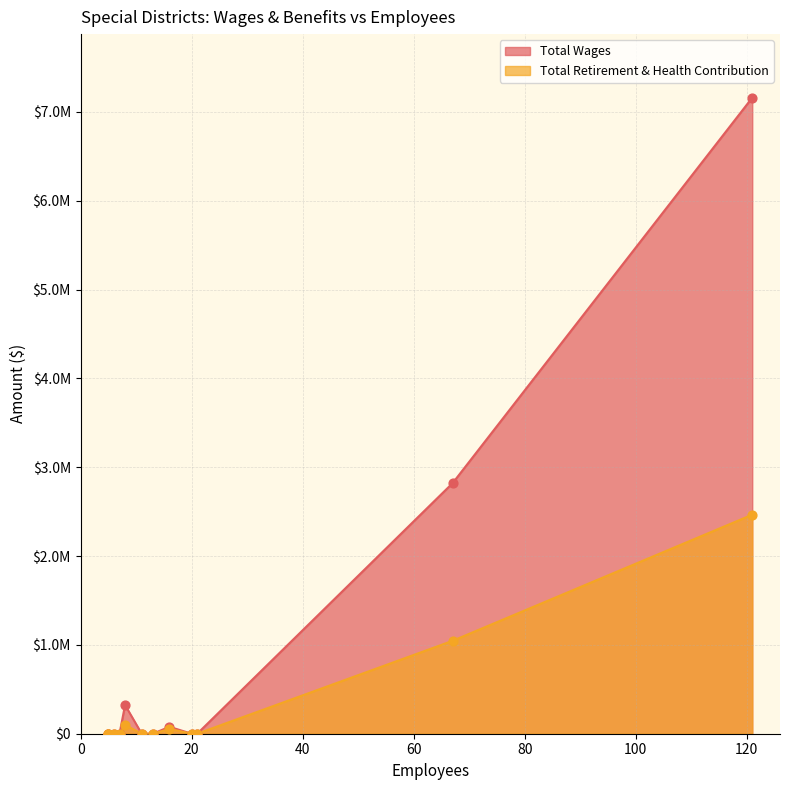

What are all the series names shown in the legend?

Total Wages, Total Retirement & Health Contribution